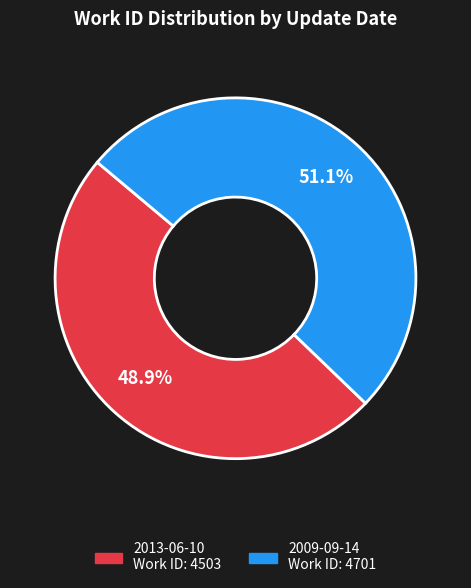

How many segments does this pie chart have?

2